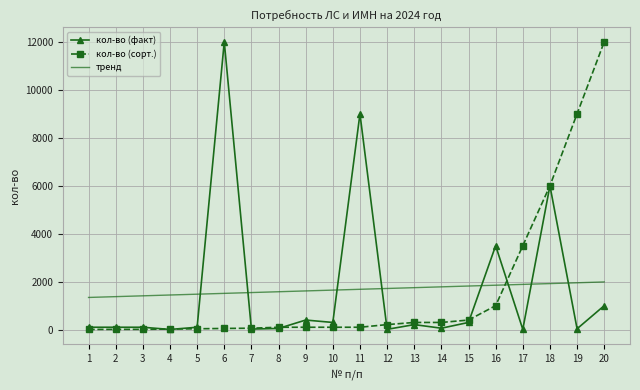

At which category is the sum across all series the highest?

20